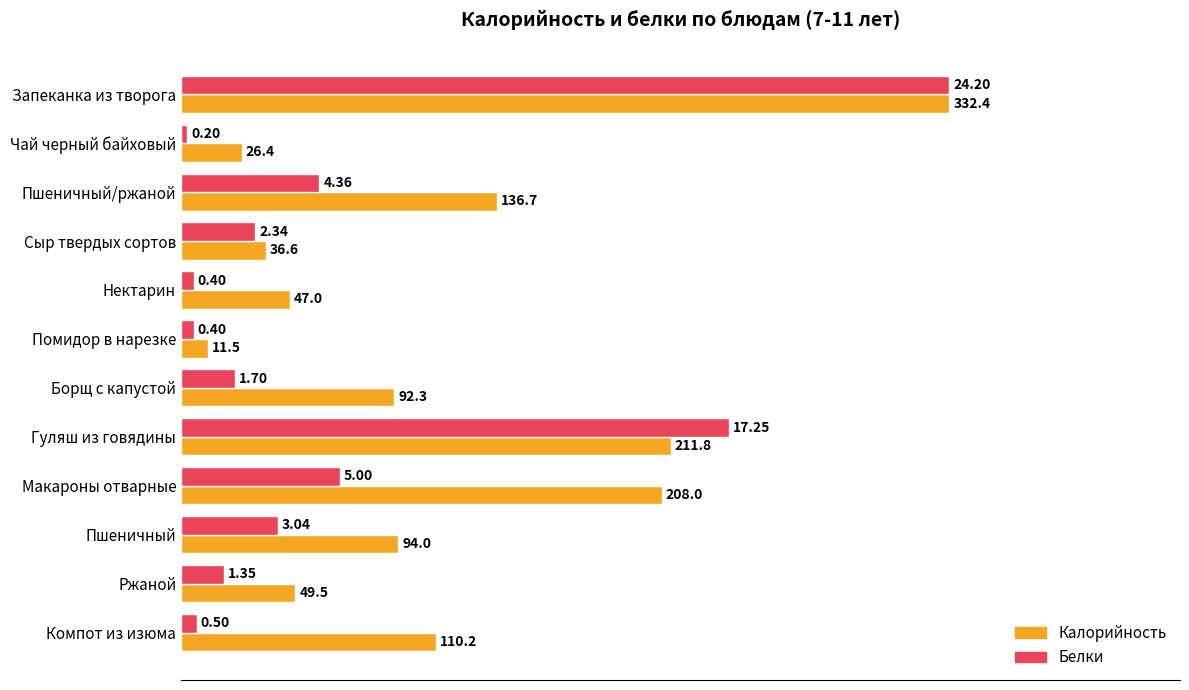

What are all the series names shown in the legend?

Калорийность, Белки